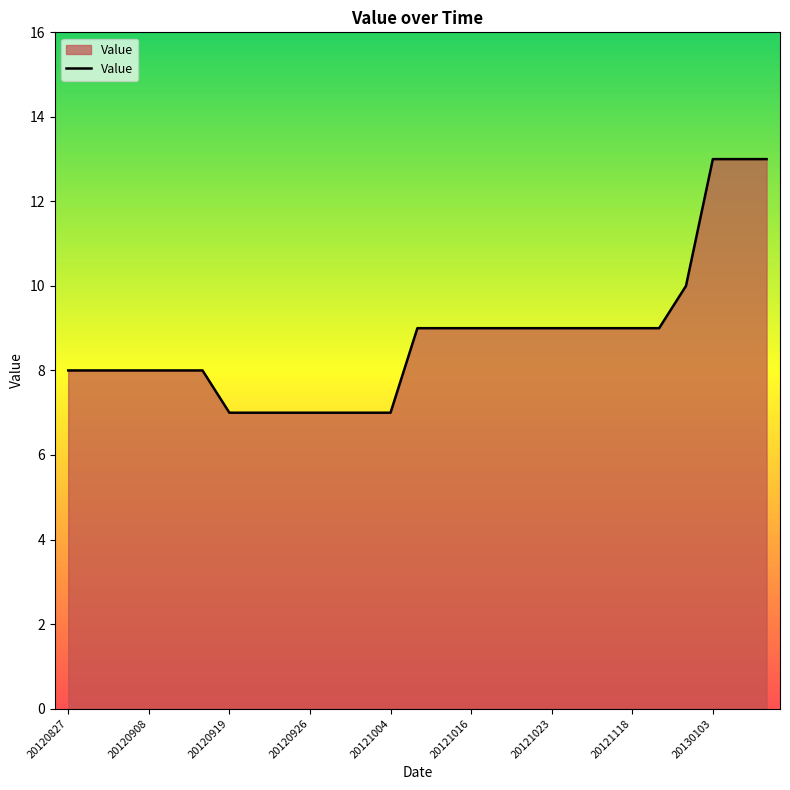

What is the smallest value displayed?

7